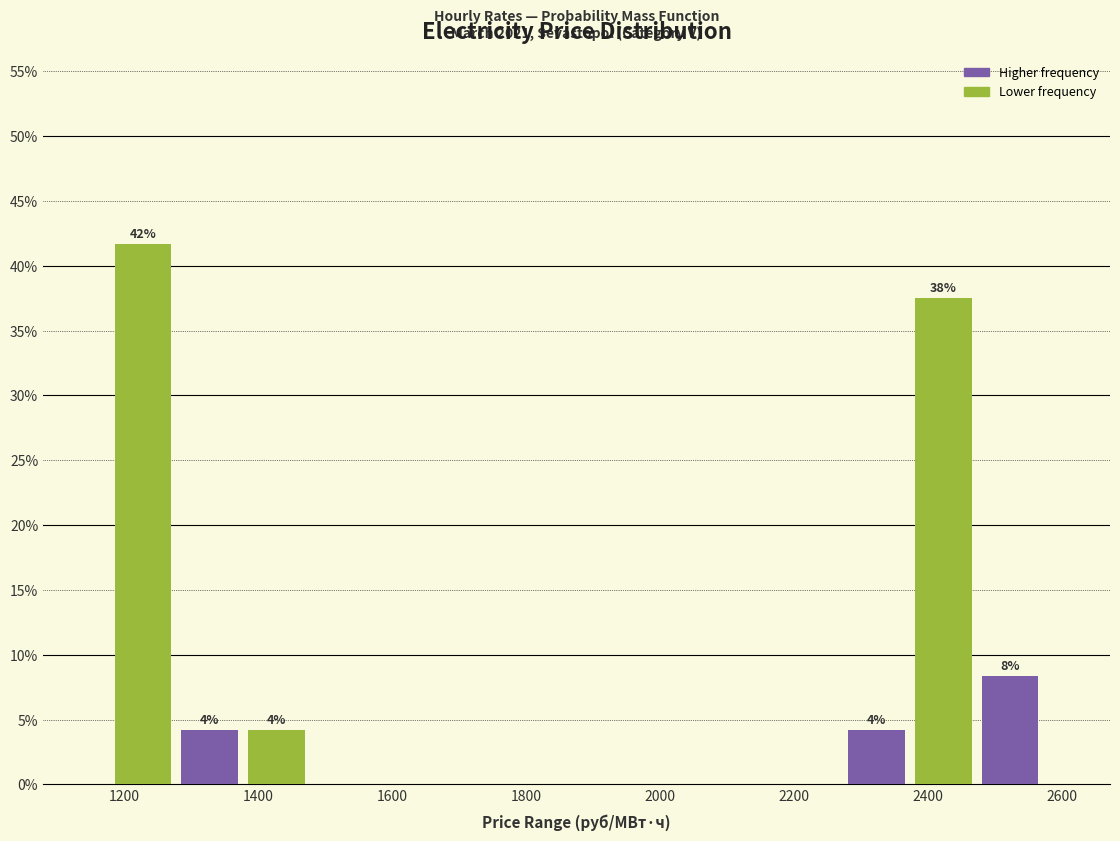

Over which range of the x-axis is the bar tallest?

1180 to 1280